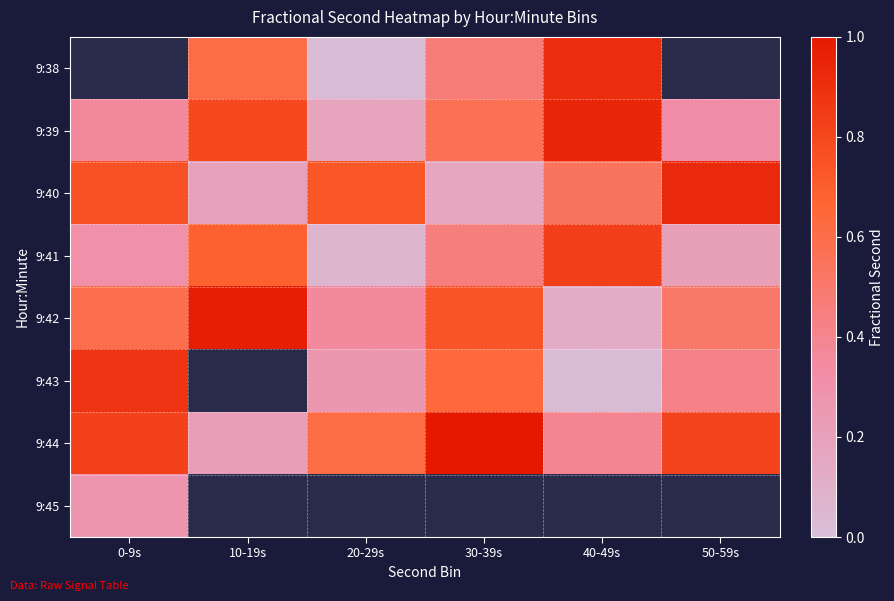

What value does the 9:42 series have at 50-59s?

0.5